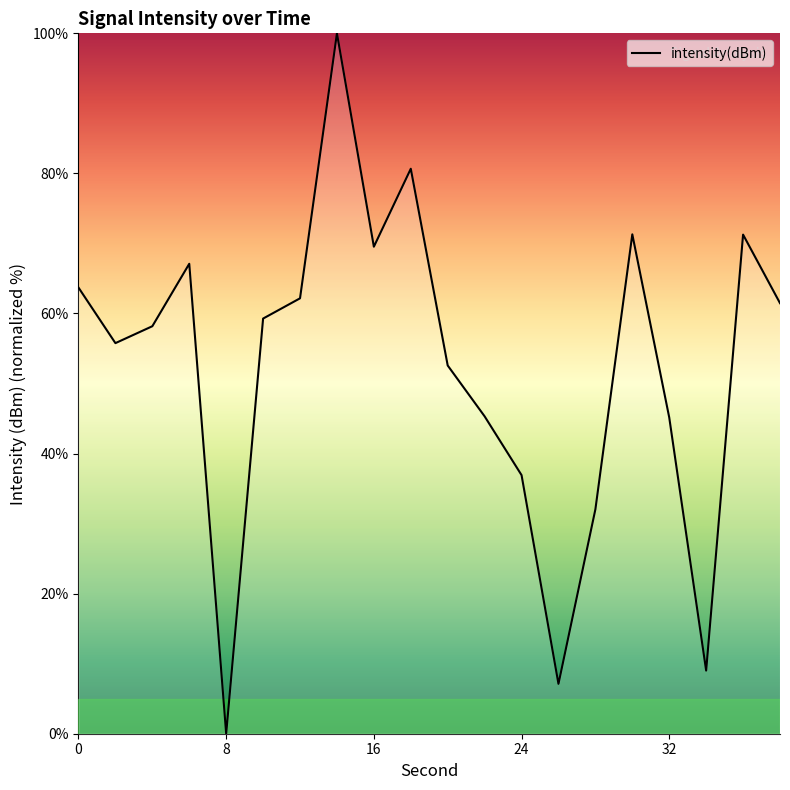

What is the difference between the maximum and minimum values?

100.0